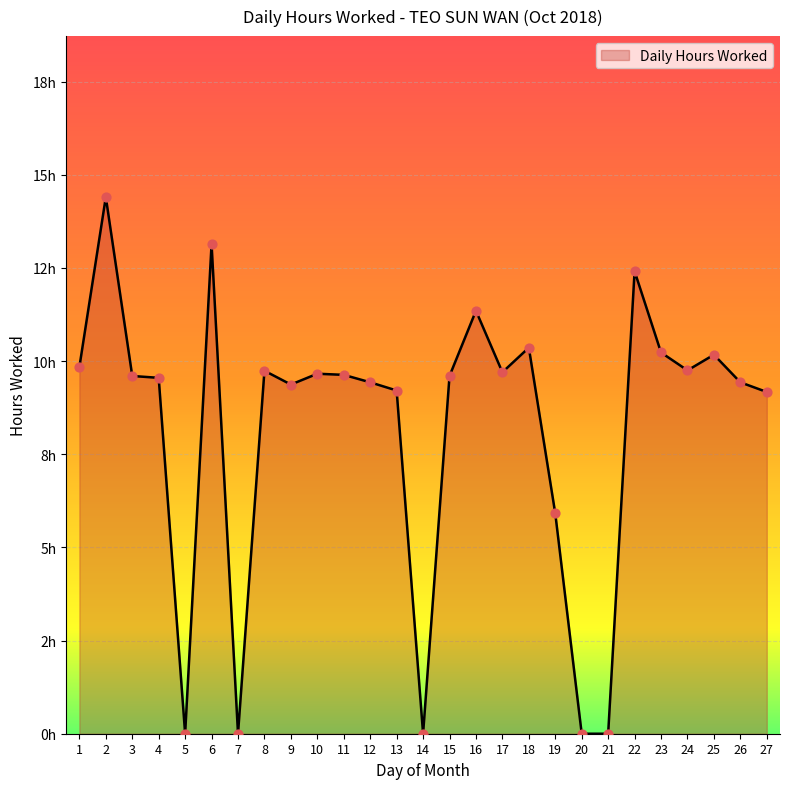

Between 7 and 17, which is larger?

17